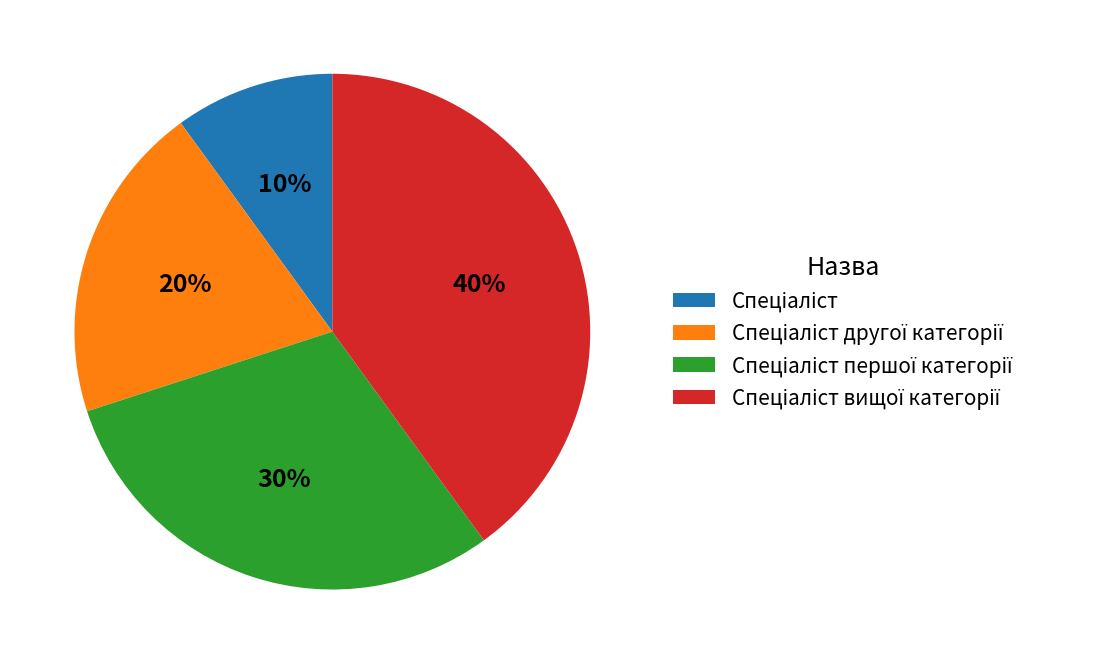

To the nearest percent, what is the difference between the largest and smallest slice percentages?

30%